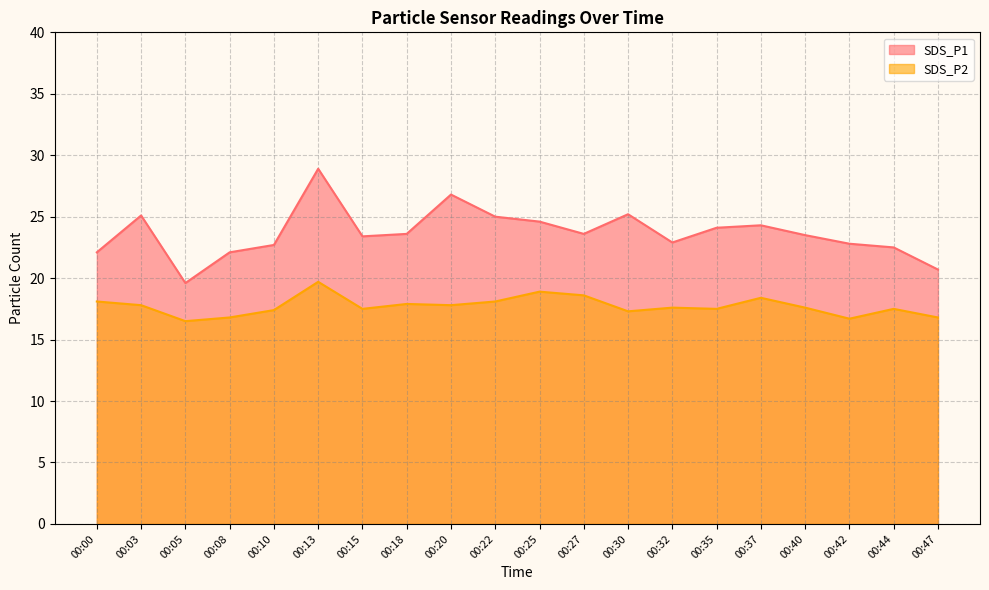

Reading left to right, transcribe all the data shown in this chart.

SDS_P1: 00:00=22.1	00:03=25.1	00:05=19.6	00:08=22.1	00:10=22.7	00:13=28.9	00:15=23.4	00:18=23.6	00:20=26.8	00:22=25.0	00:25=24.6	00:27=23.6	00:30=25.2	00:32=22.9	00:35=24.1	00:37=24.3	00:40=23.5	00:42=22.8	00:44=22.5	00:47=20.7
SDS_P2: 00:00=18.1	00:03=17.8	00:05=16.5	00:08=16.8	00:10=17.4	00:13=19.7	00:15=17.5	00:18=17.9	00:20=17.8	00:22=18.1	00:25=18.9	00:27=18.6	00:30=17.3	00:32=17.6	00:35=17.5	00:37=18.4	00:40=17.6	00:42=16.7	00:44=17.5	00:47=16.8